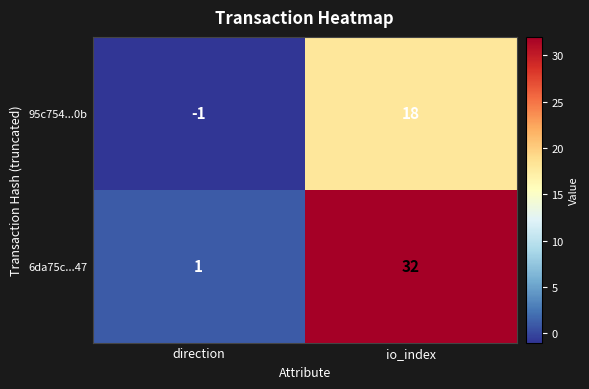

What is the difference between the 95c754...0b values at io_index and direction?

19